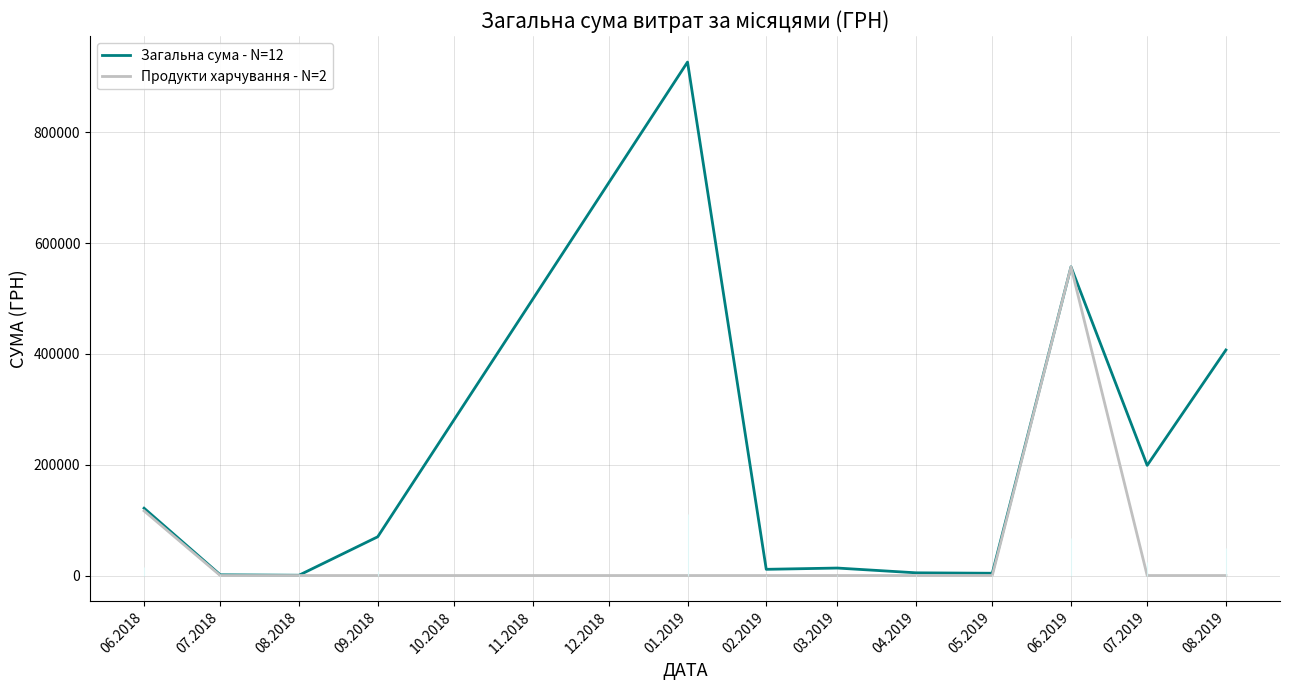

Reading left to right, extract all data points from this chart.

Загальна сума - N=12: 121557.0	1284.0	528.0	69940.9	927060.7	11205.0	13500.4	4900.0	4109.3	557289.5	198887.7	407215.8
Продукти харчування - N=2: 116721.0	0.0	0.0	0.0	0.0	0.0	0.0	0.0	0.0	557289.5	0.0	0.0